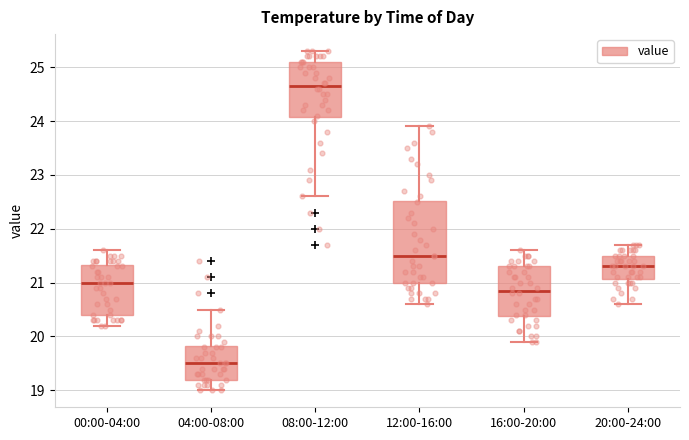

Where does the median line of the box for 12:00-16:00 sit on the y-axis? The values are not printed on the chart, so give them approximately, as read against the axis.

21.5